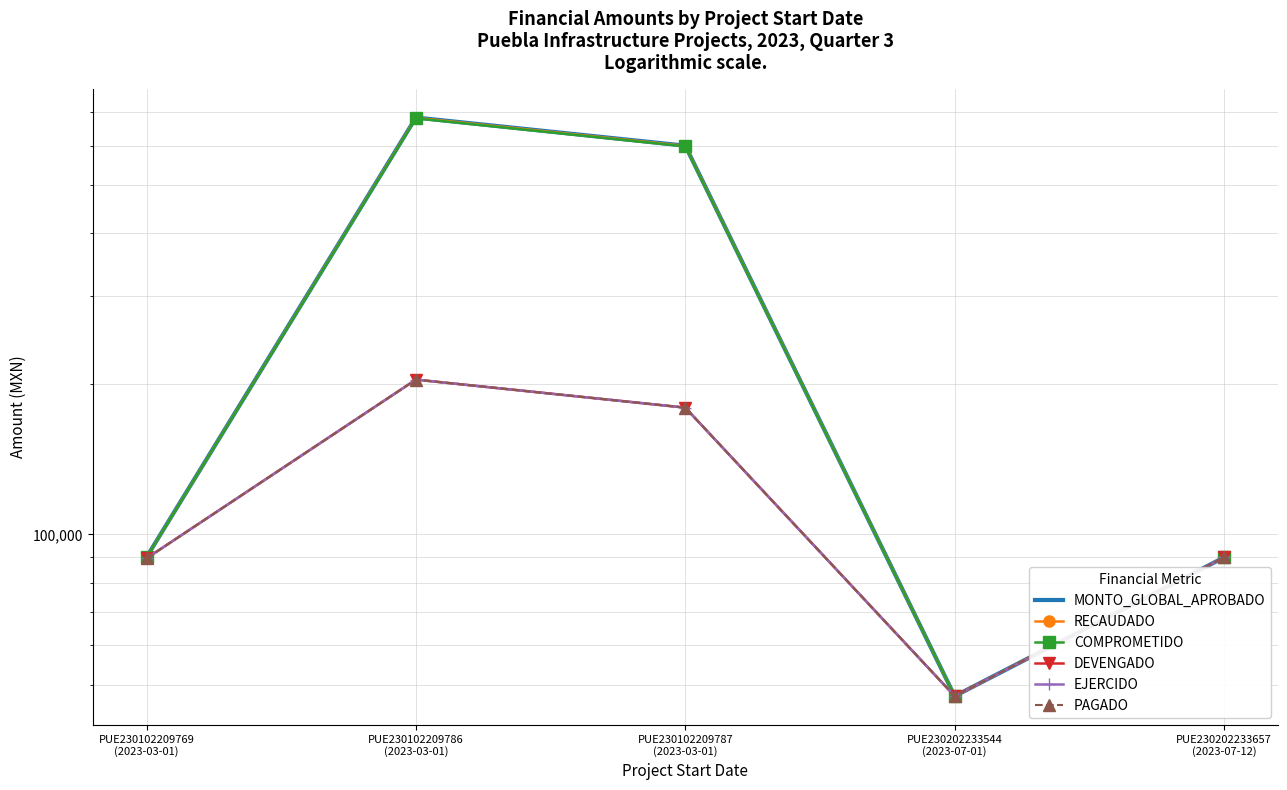

How many categories are shown in the chart?

5